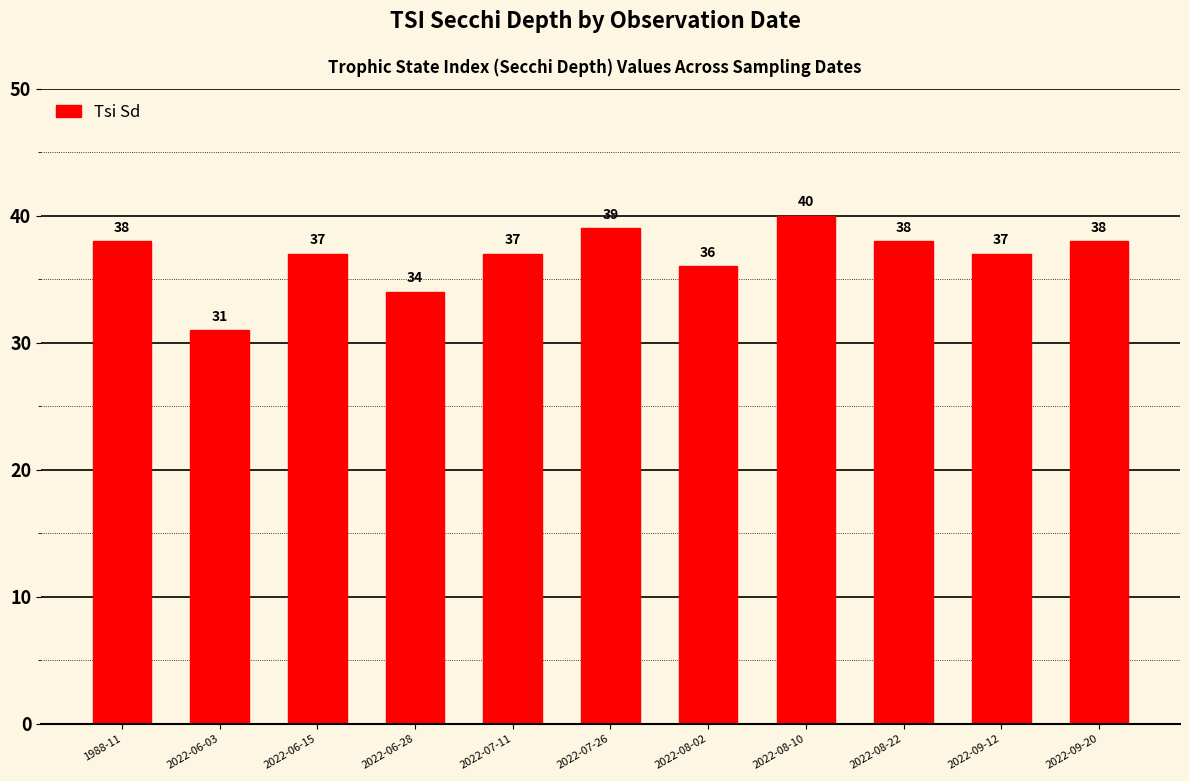

What is the label of the 1st bar from the left?

1988-11